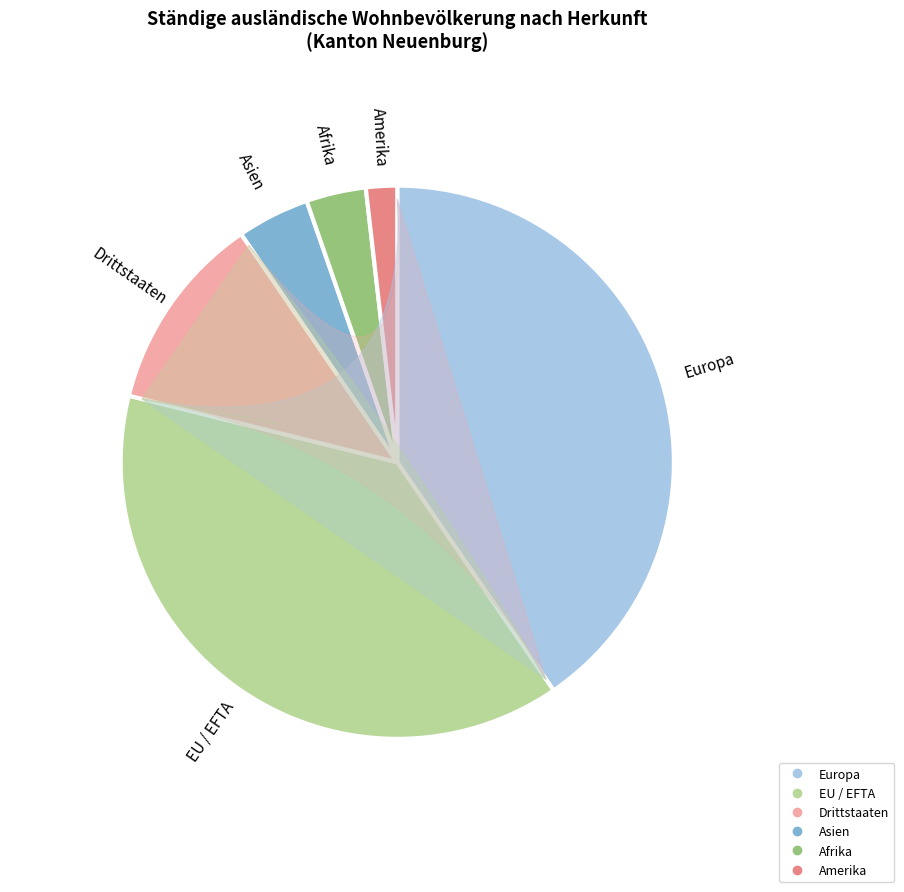

To the nearest percent, what portion does Amerika represent?

2%